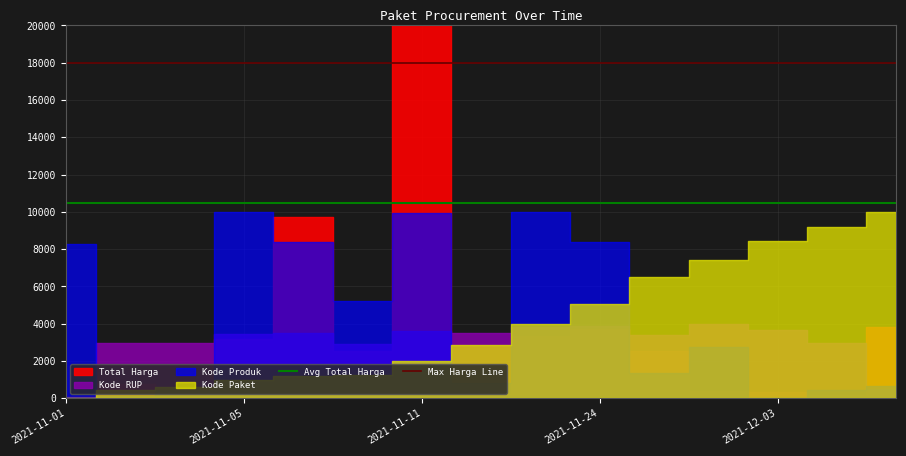

True or false: Max Harga Line and Avg Total Harga intersect in this chart.

False